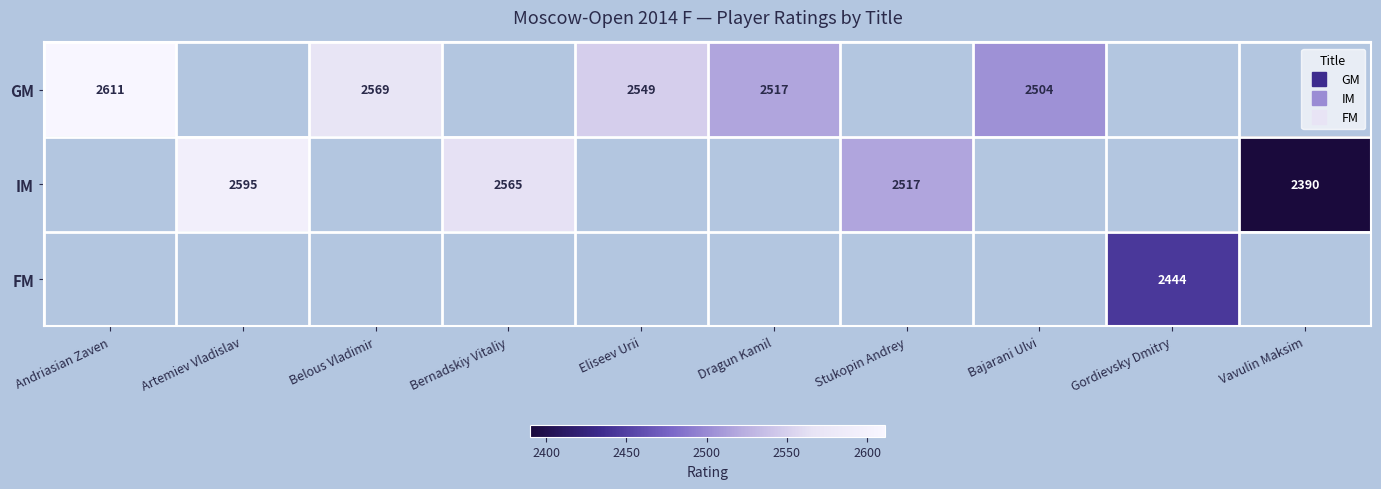

What is the maximum value shown in the chart?

2611.0